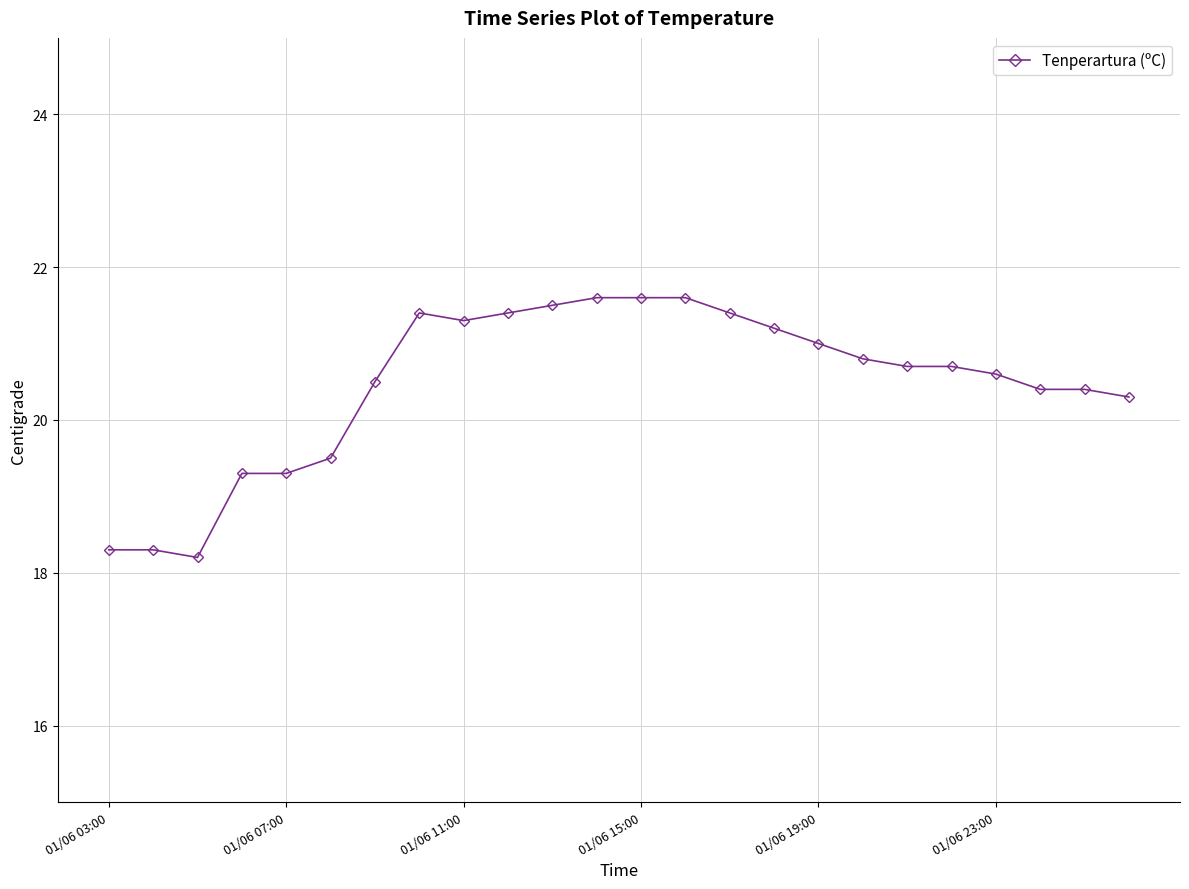

What is the difference between the maximum and minimum values?

3.4